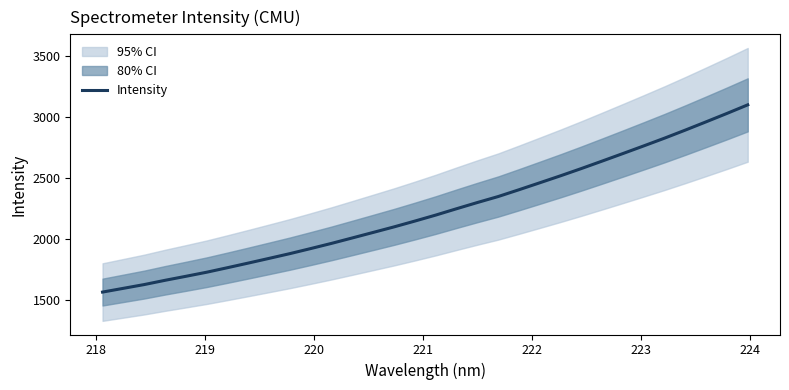

Count the number of values greater than 2197.

16